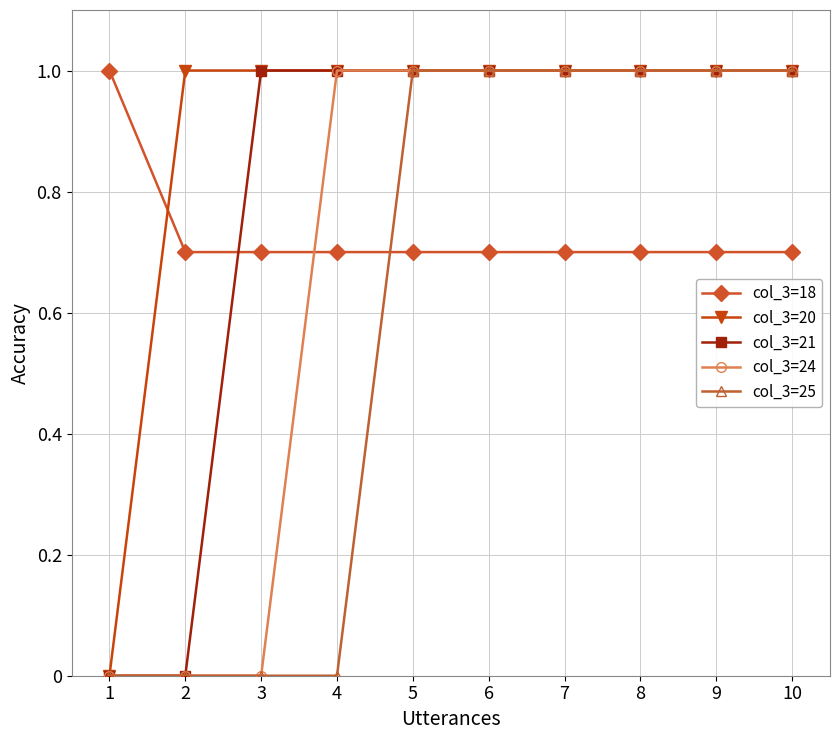

True or false: col_3=24 has a value of 1.0 at 7.

True